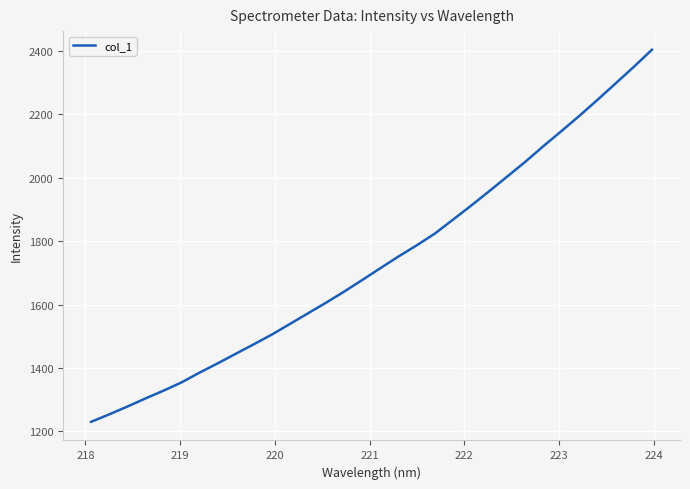

What is the minimum value shown in the chart?

1230.1